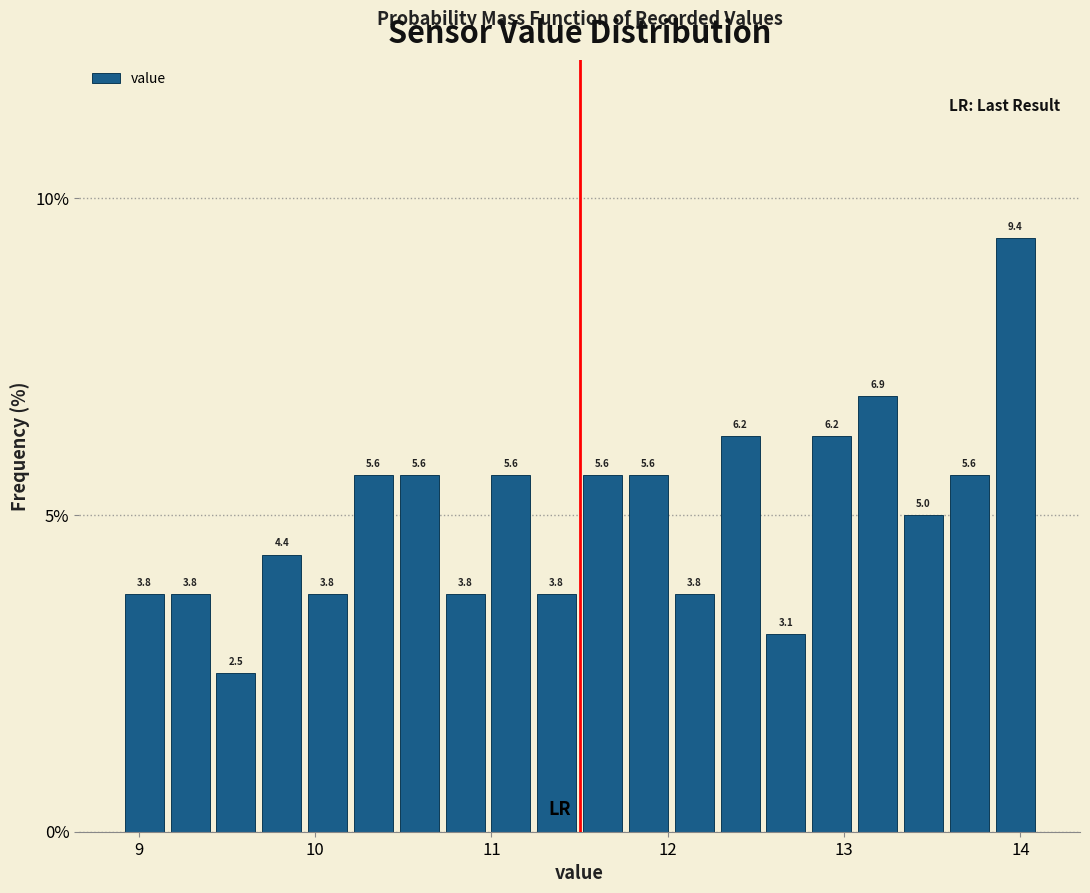

Around what value on the x-axis is the tallest bar? Give the approximate position of its centre, as read against the axis.

14.0